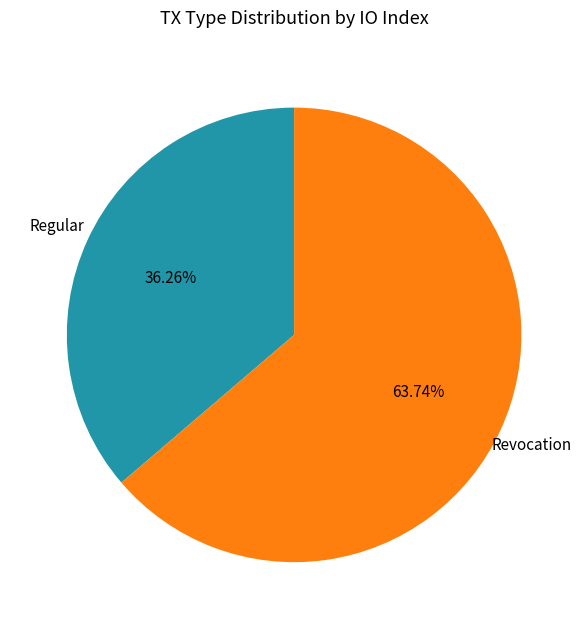

Which slice is the smallest?

Regular